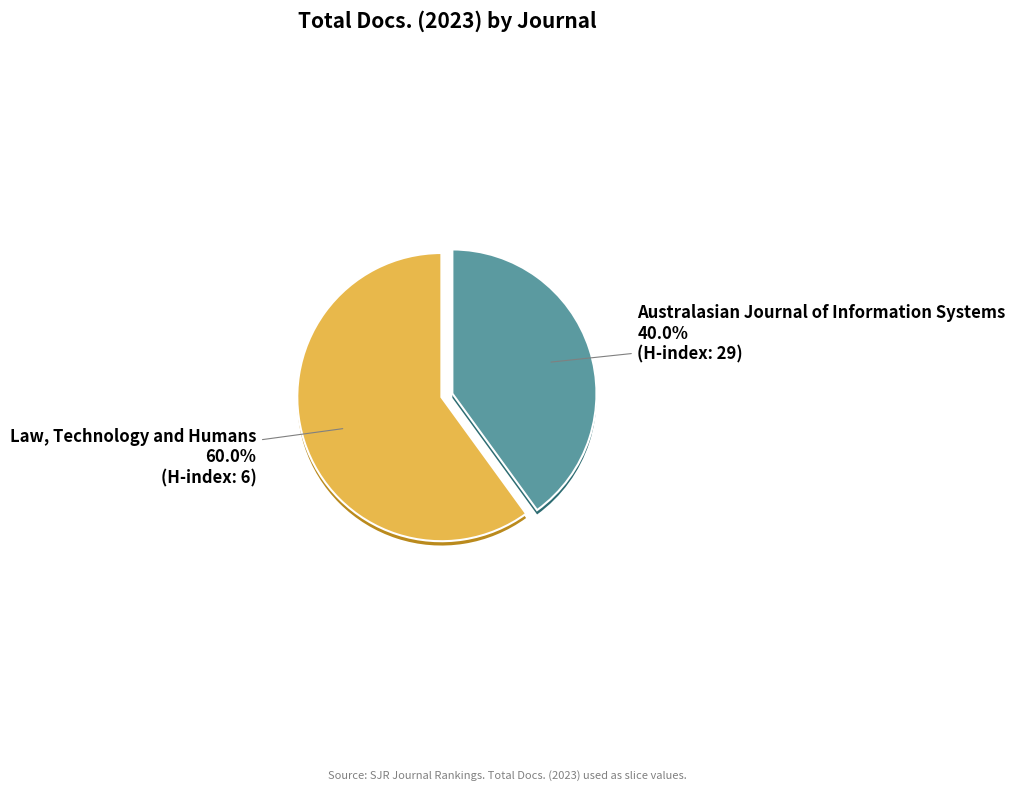

Which category accounts for the majority?

Law, Technology and Humans